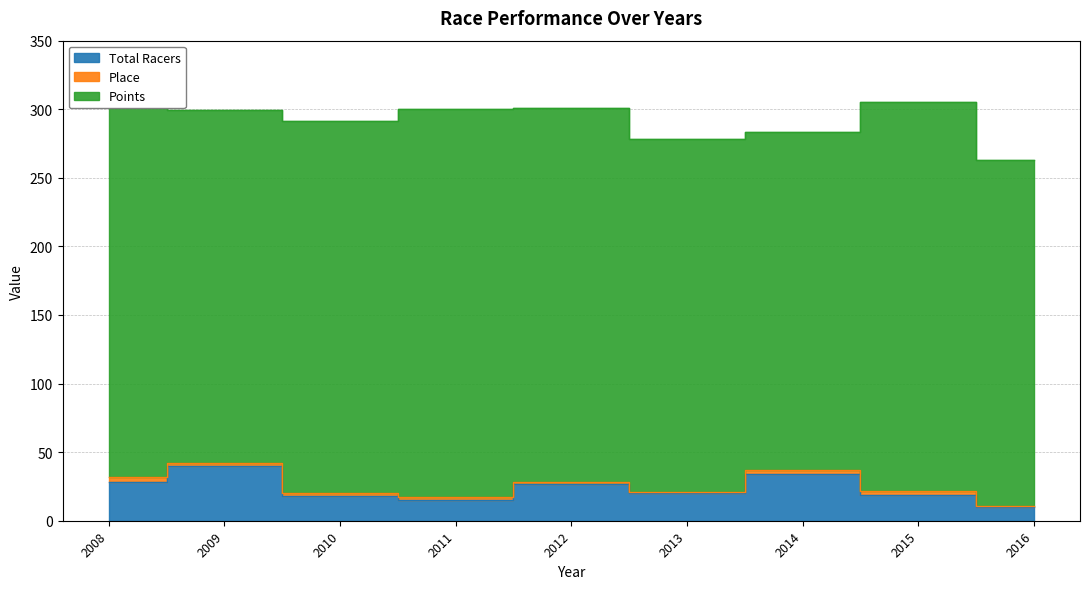

True or false: Total Racers and Points cross at least once.

False